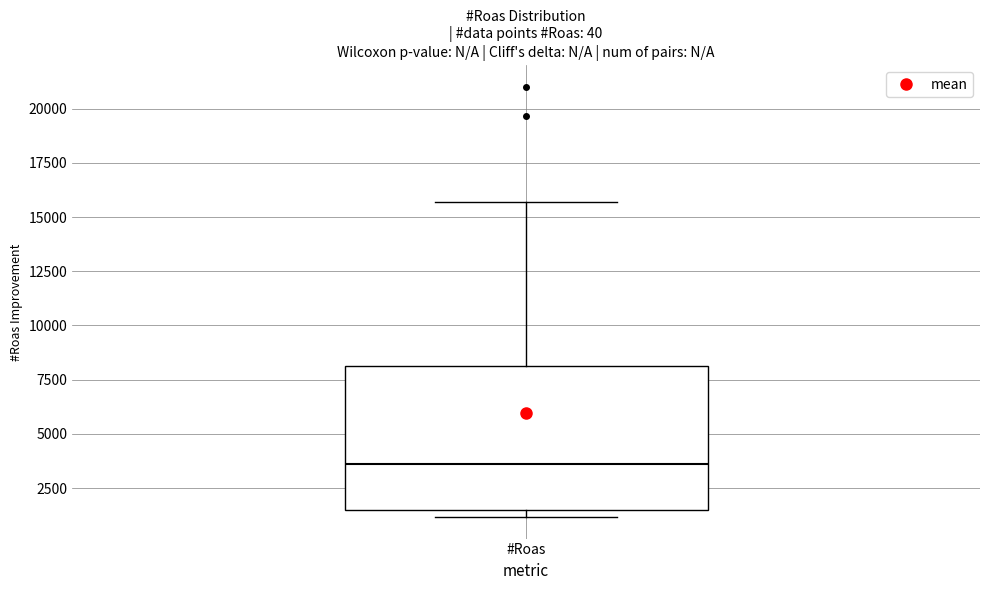

Transcribe this box plot: give where the median line is, the range the box spans, and where the two whiskers end, as read against the y-axis. The values are not printed on the chart, so give them approximately, as read against the axis.

median 3500, box 1500 to 8000, whiskers 1000 to 15500